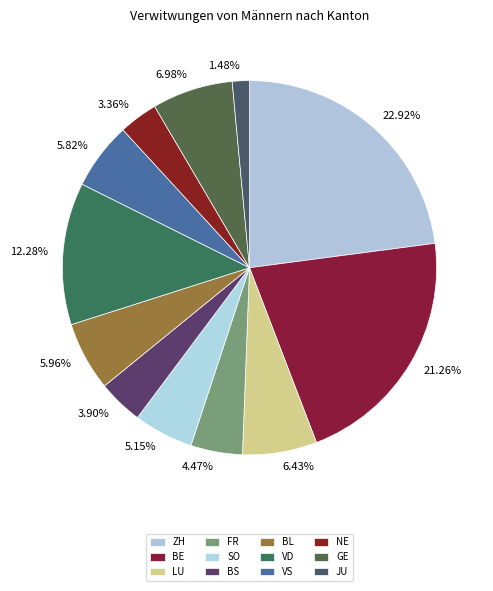

Count the number of slices in the pie.

12